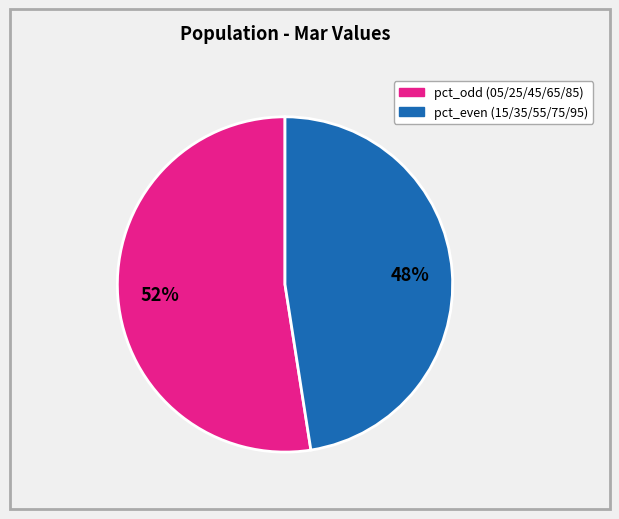

Is there any slice that represents more than half of the pie?

Yes